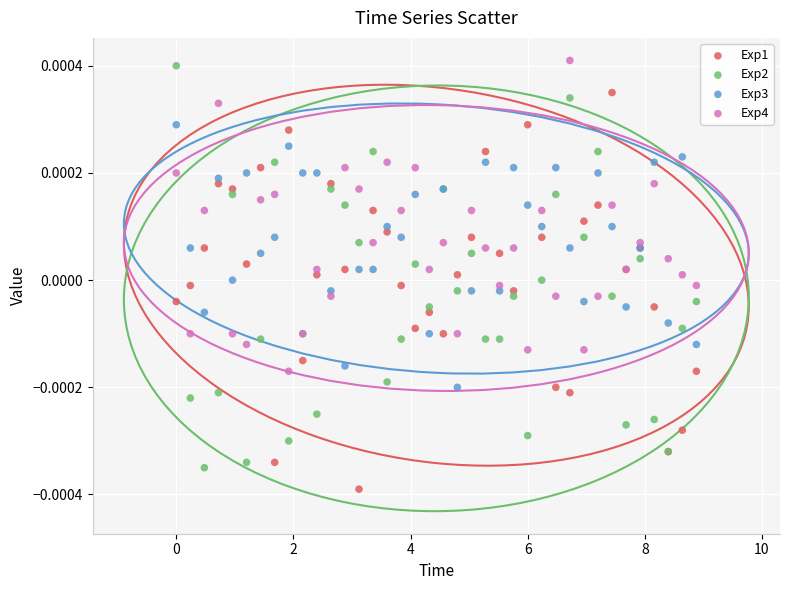

Which series contains the lowest Y value?

Exp1